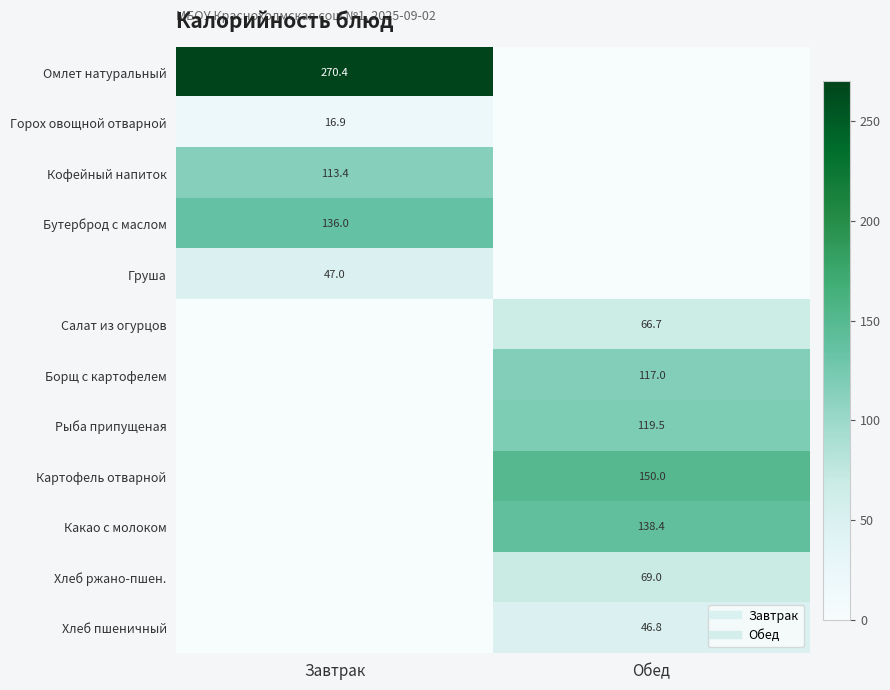

At which label does Кофейный напиток first exceed 113?

Завтрак